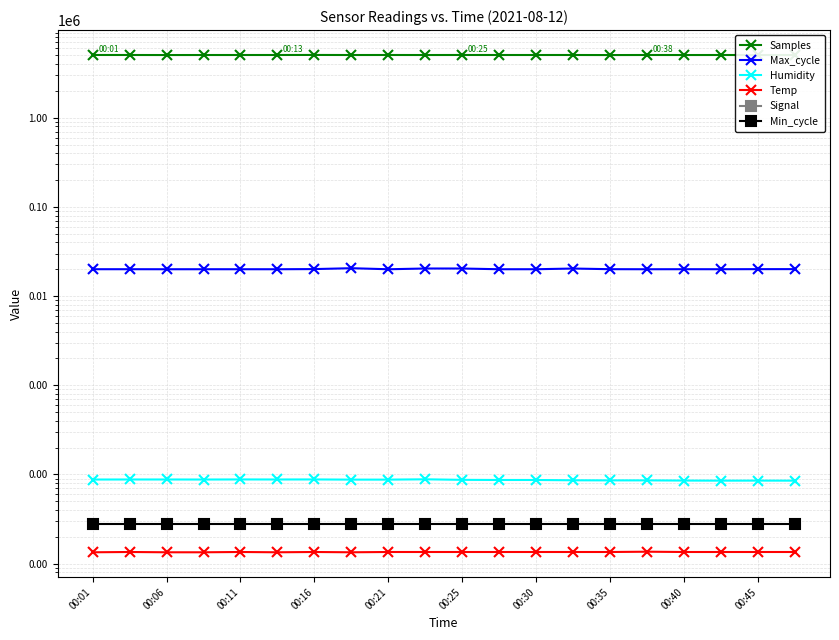

Between 00:16 and 19, which series saw the biggest shift?

Samples